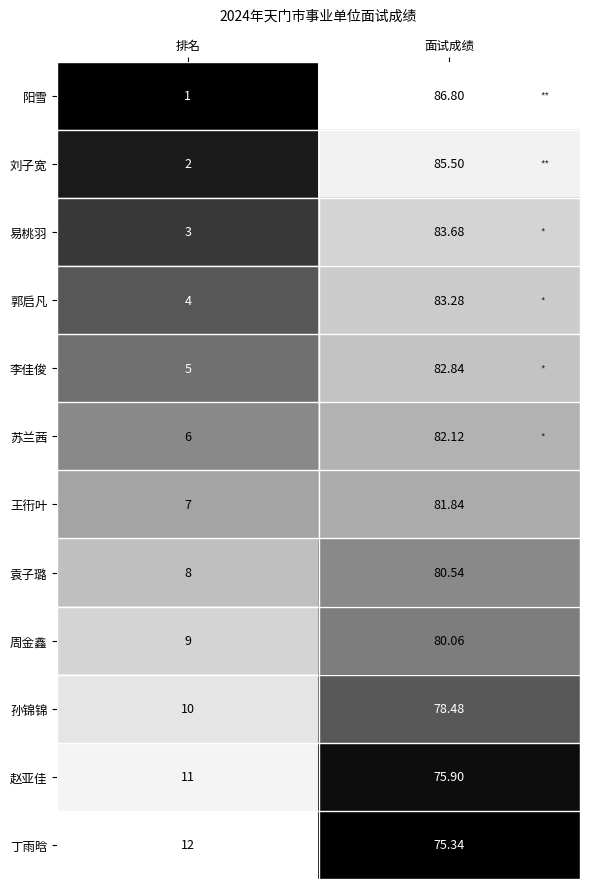

Which category has the lowest value in the 袁子璐 series?

排名